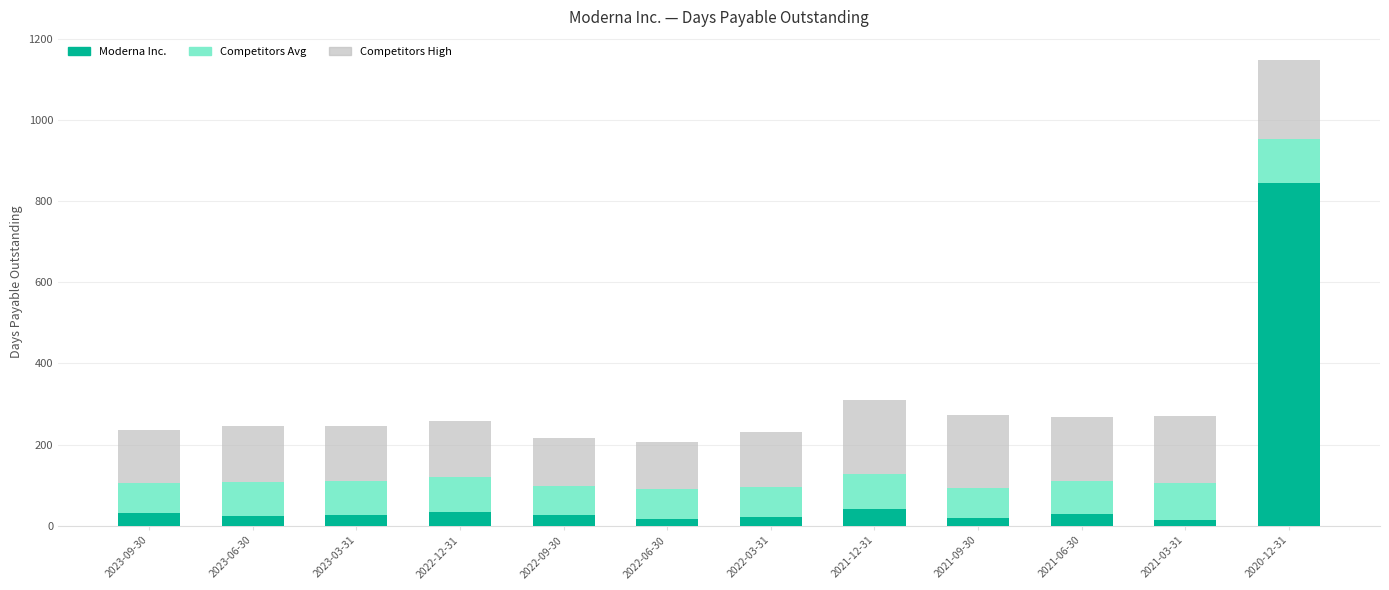

The value of Moderna Inc. at 2020-12-31 is 234. True or false?

False